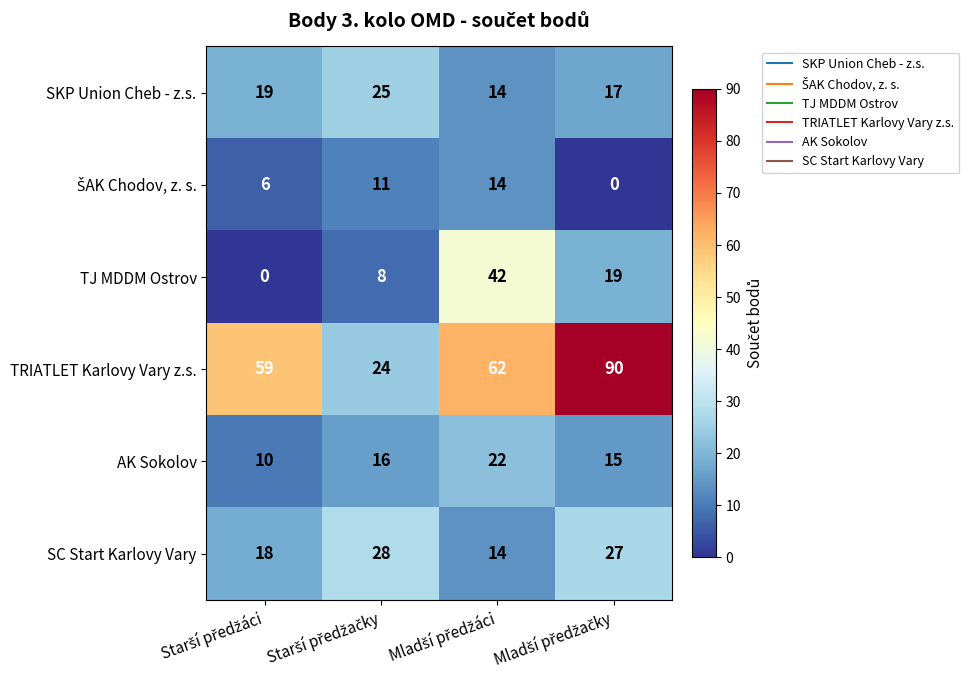

What is the greatest value displayed?

90